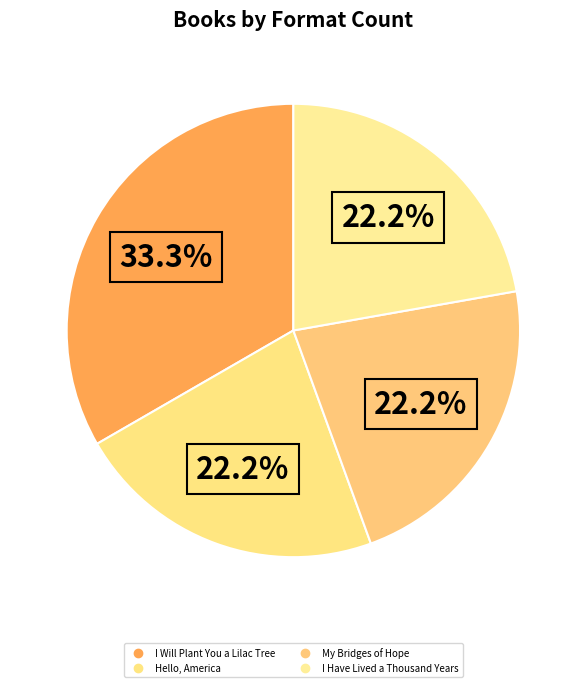

Which category has the biggest portion of the pie?

I Will Plant You a Lilac Tree